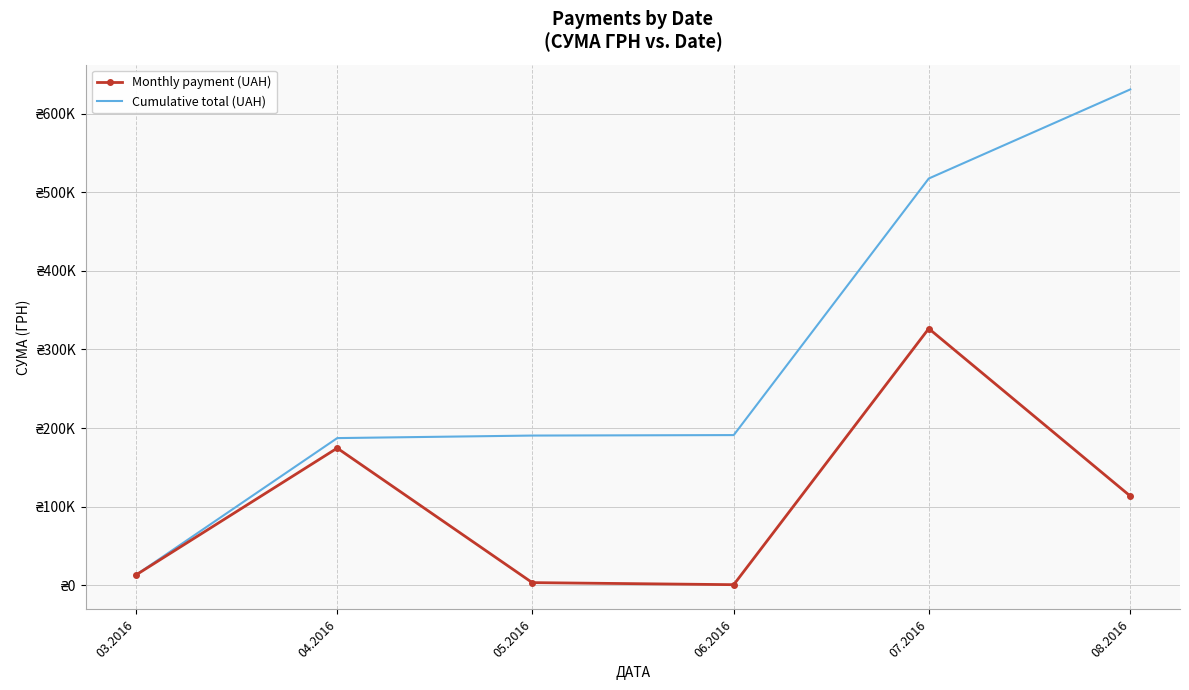

Which series has the largest total across all categories?

Cumulative total (UAH)